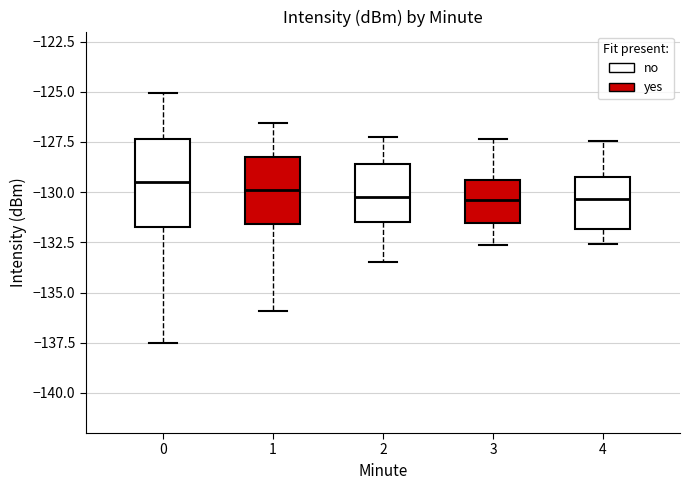

Reading left to right, transcribe this box plot: for each box, give where its median line is, the range the box spans, and where its two whiskers end, as read against the y-axis. The values are not printed on the chart, so give them approximately, as read against the axis.

0: median -129.5, box -131.5 to -127.5, whiskers -137.5 to -125.0
1: median -130.0, box -131.5 to -128.5, whiskers -136.0 to -126.5
2: median -130.0, box -131.5 to -128.5, whiskers -133.5 to -127.0
3: median -130.5, box -131.5 to -129.5, whiskers -132.5 to -127.5
4: median -130.5, box -132.0 to -129.5, whiskers -132.5 to -127.5